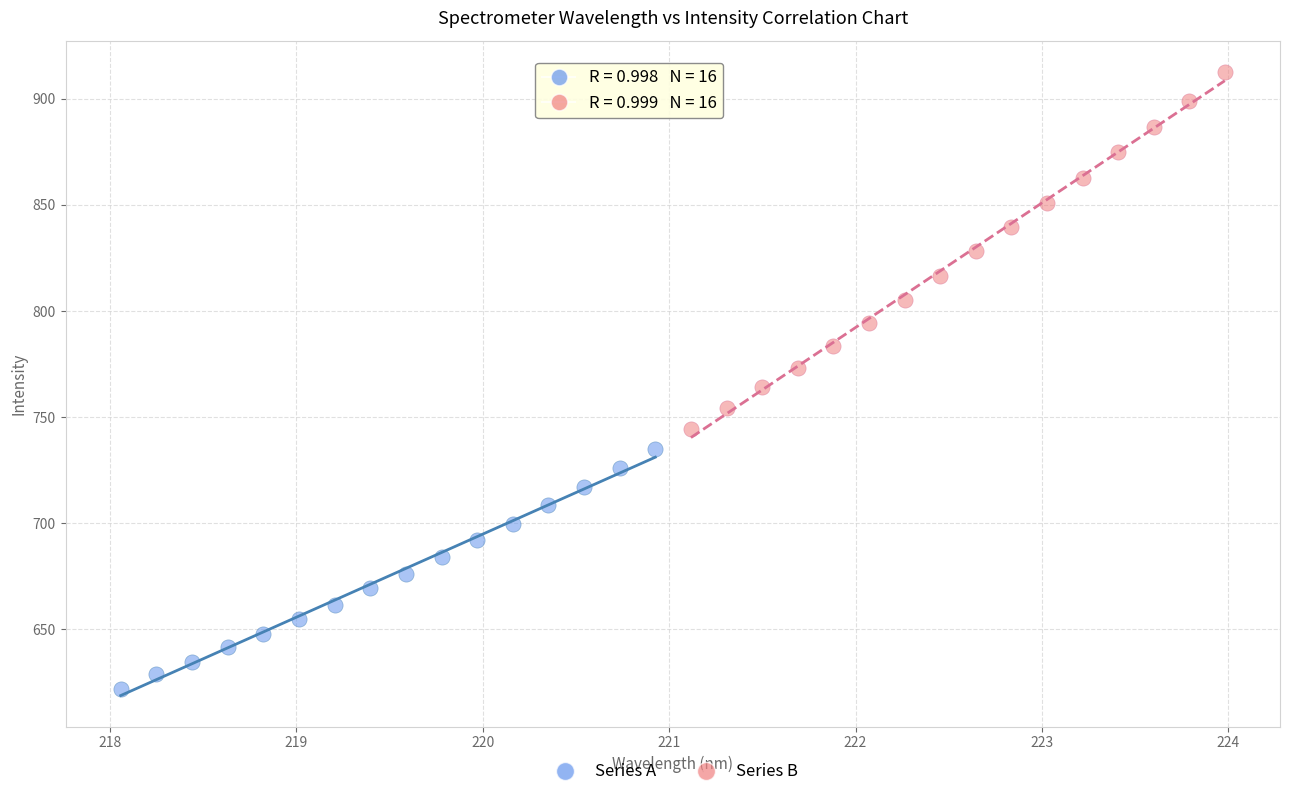

Which series reaches the minimum Y coordinate?

Series A